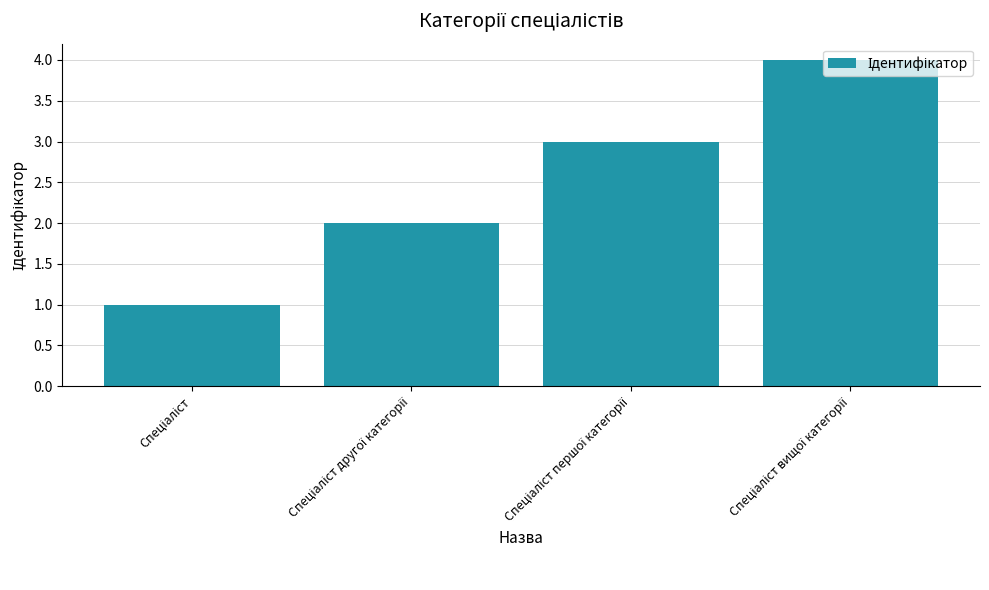

What is the difference between the maximum and minimum values?

3